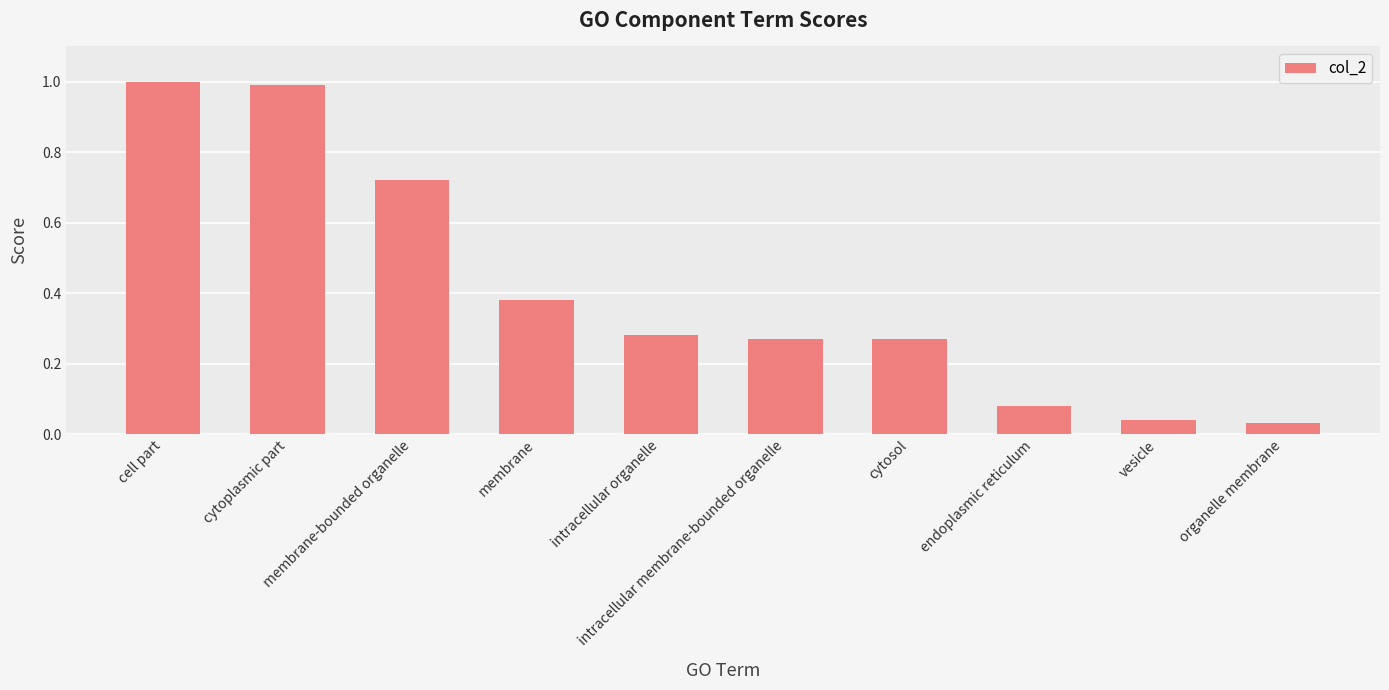

What is the label of the 9th bar from the left?

vesicle